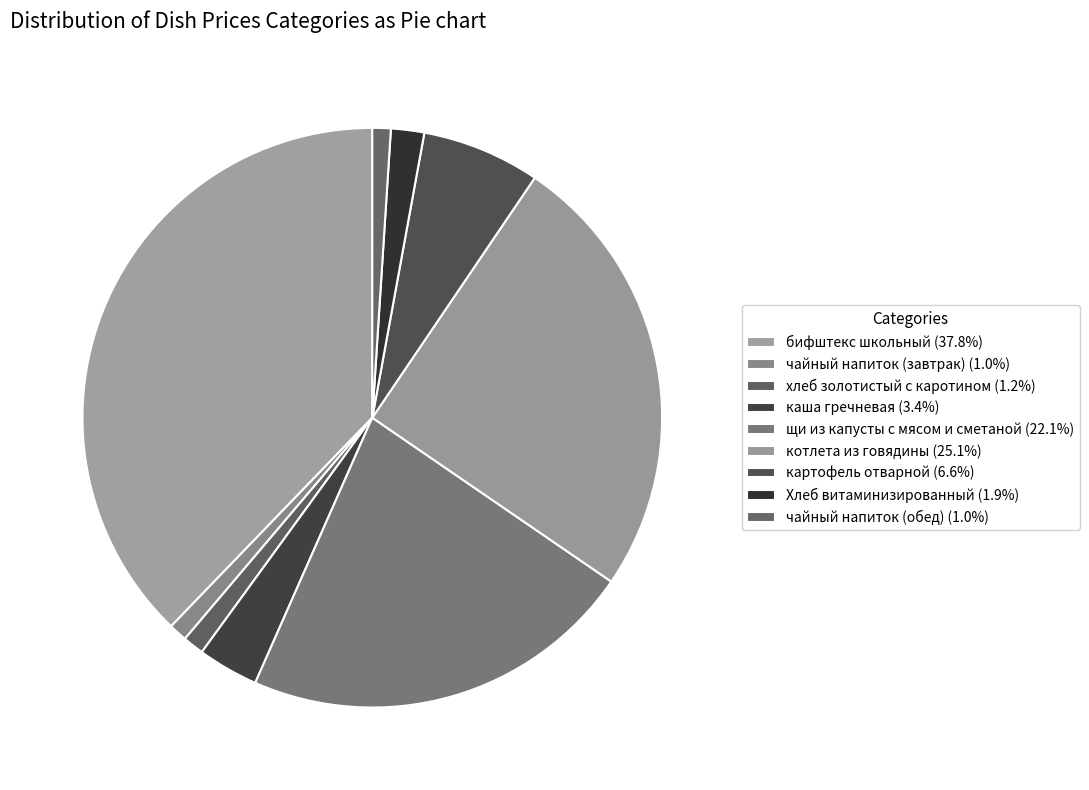

Between Хлеб витаминизированный and чайный напиток (обед), which is larger?

Хлеб витаминизированный